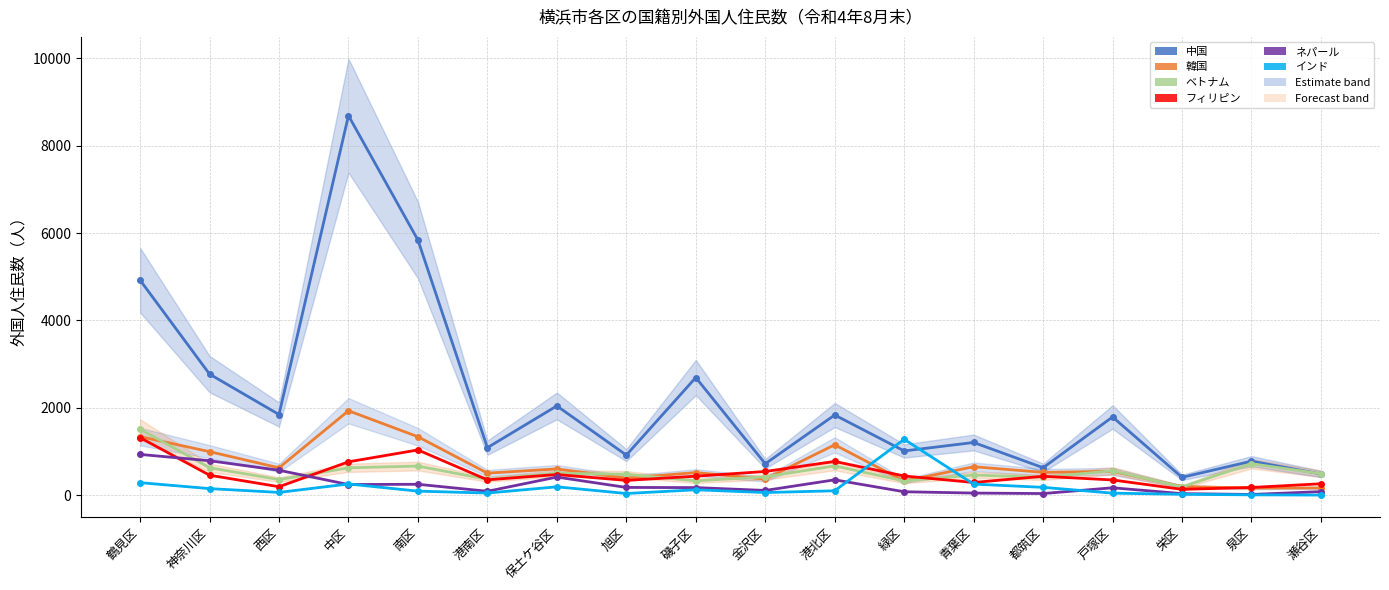

How many values in the 中国 series exceed 1790?

8